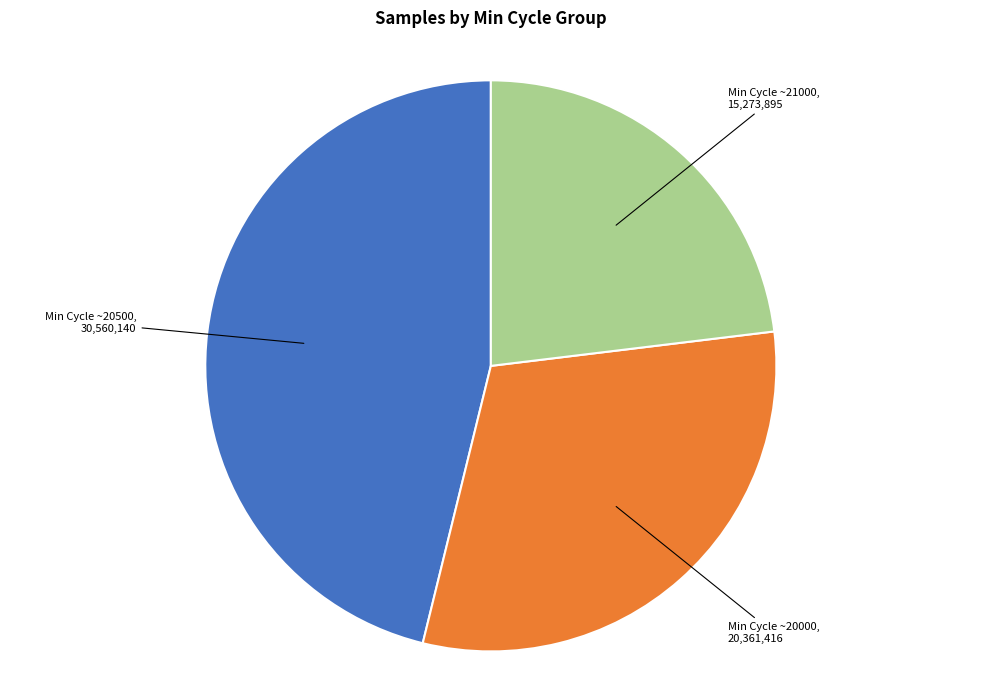

Is there any slice that represents more than half of the pie?

No